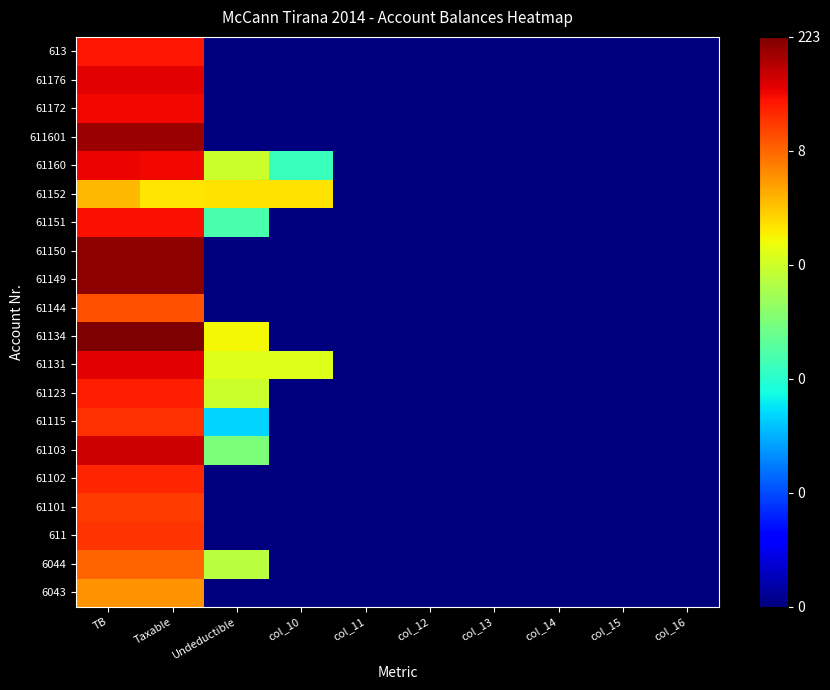

Reading left to right, list all the values displayed in this chart.

6043: TB=12.4	Taxable=12.4	Undeductible=0.0	col_10=0.0	col_11=0.0	col_12=0.0	col_13=0.0	col_14=0.0	col_15=0.0	col_16=0.0
6044: TB=13.3	Taxable=13.3	Undeductible=9.5	col_10=0.0	col_11=0.0	col_12=0.0	col_13=0.0	col_14=0.0	col_15=0.0	col_16=0.0
611: TB=14.1	Taxable=14.1	Undeductible=0.0	col_10=0.0	col_11=0.0	col_12=0.0	col_13=0.0	col_14=0.0	col_15=0.0	col_16=0.0
61101: TB=14.0	Taxable=14.0	Undeductible=0.0	col_10=0.0	col_11=0.0	col_12=0.0	col_13=0.0	col_14=0.0	col_15=0.0	col_16=0.0
61102: TB=14.4	Taxable=14.4	Undeductible=0.0	col_10=0.0	col_11=0.0	col_12=0.0	col_13=0.0	col_14=0.0	col_15=0.0	col_16=0.0
61103: TB=15.4	Taxable=15.4	Undeductible=8.3	col_10=0.0	col_11=0.0	col_12=0.0	col_13=0.0	col_14=0.0	col_15=0.0	col_16=0.0
61115: TB=14.2	Taxable=14.2	Undeductible=5.5	col_10=0.0	col_11=0.0	col_12=0.0	col_13=0.0	col_14=0.0	col_15=0.0	col_16=0.0
61123: TB=14.5	Taxable=14.5	Undeductible=9.8	col_10=0.0	col_11=0.0	col_12=0.0	col_13=0.0	col_14=0.0	col_15=0.0	col_16=0.0
61131: TB=15.1	Taxable=15.1	Undeductible=10.2	col_10=10.2	col_11=0.0	col_12=0.0	col_13=0.0	col_14=0.0	col_15=0.0	col_16=0.0
61134: TB=16.5	Taxable=16.5	Undeductible=10.7	col_10=0.0	col_11=0.0	col_12=0.0	col_13=0.0	col_14=0.0	col_15=0.0	col_16=0.0
61144: TB=13.6	Taxable=13.6	Undeductible=0.0	col_10=0.0	col_11=0.0	col_12=0.0	col_13=0.0	col_14=0.0	col_15=0.0	col_16=0.0
61149: TB=16.3	Taxable=16.3	Undeductible=0.0	col_10=0.0	col_11=0.0	col_12=0.0	col_13=0.0	col_14=0.0	col_15=0.0	col_16=0.0
61150: TB=16.3	Taxable=16.3	Undeductible=0.0	col_10=0.0	col_11=0.0	col_12=0.0	col_13=0.0	col_14=0.0	col_15=0.0	col_16=0.0
61151: TB=14.7	Taxable=14.7	Undeductible=7.2	col_10=0.0	col_11=0.0	col_12=0.0	col_13=0.0	col_14=0.0	col_15=0.0	col_16=0.0
61152: TB=11.7	Taxable=11.0	Undeductible=11.1	col_10=11.1	col_11=0.0	col_12=0.0	col_13=0.0	col_14=0.0	col_15=0.0	col_16=0.0
61160: TB=14.9	Taxable=14.9	Undeductible=9.8	col_10=6.9	col_11=0.0	col_12=0.0	col_13=0.0	col_14=0.0	col_15=0.0	col_16=0.0
611601: TB=16.1	Taxable=16.1	Undeductible=0.0	col_10=0.0	col_11=0.0	col_12=0.0	col_13=0.0	col_14=0.0	col_15=0.0	col_16=0.0
61172: TB=14.9	Taxable=14.9	Undeductible=0.0	col_10=0.0	col_11=0.0	col_12=0.0	col_13=0.0	col_14=0.0	col_15=0.0	col_16=0.0
61176: TB=15.1	Taxable=15.1	Undeductible=0.0	col_10=0.0	col_11=0.0	col_12=0.0	col_13=0.0	col_14=0.0	col_15=0.0	col_16=0.0
613: TB=14.6	Taxable=14.6	Undeductible=0.0	col_10=0.0	col_11=0.0	col_12=0.0	col_13=0.0	col_14=0.0	col_15=0.0	col_16=0.0